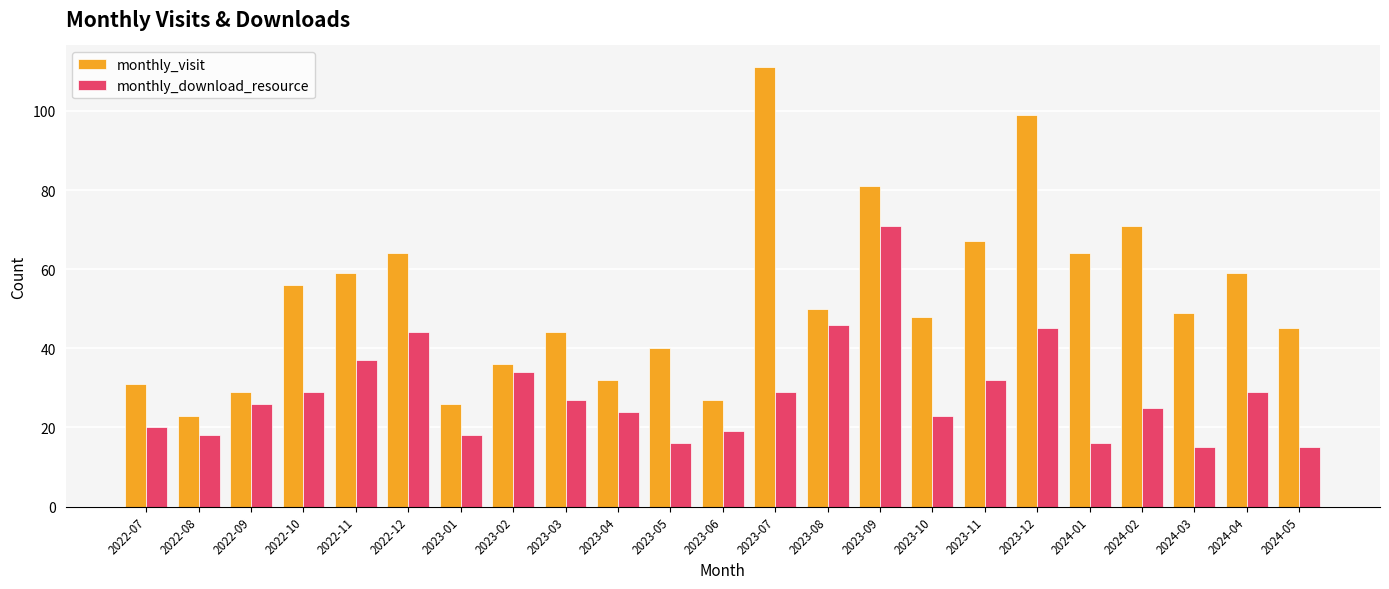

True or false: monthly_visit has a value of 27 at 2023-07.

False